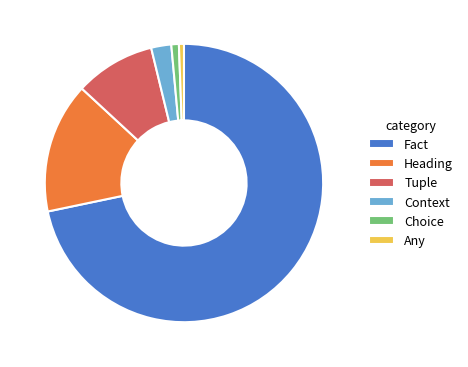

Which slice is the largest?

Fact